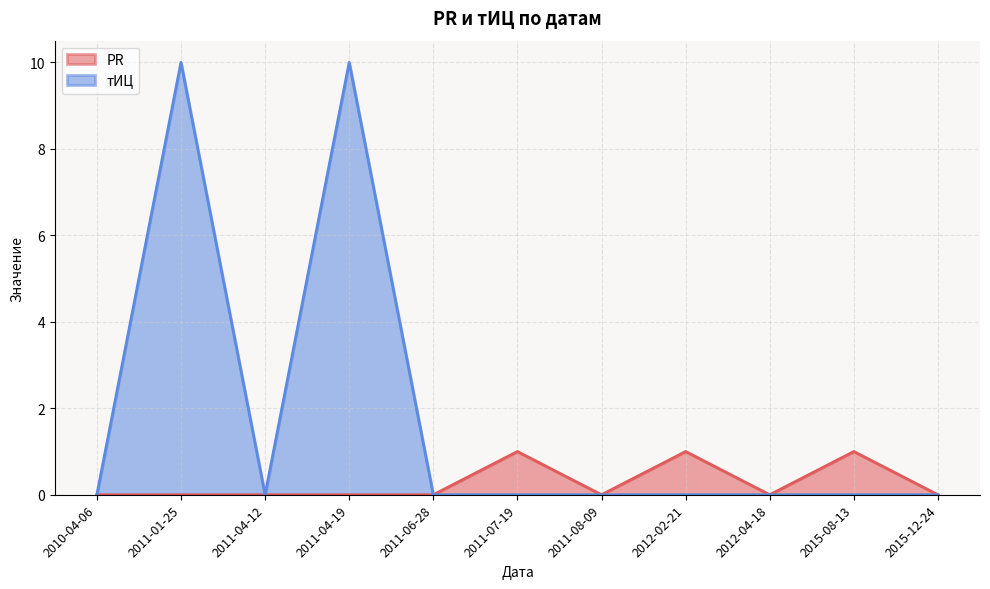

Reading right to left, transcribe all the data shown in this chart.

PR: 2015-12-24=0	2015-08-13=1	2012-04-18=0	2012-02-21=1	2011-08-09=0	2011-07-19=1	2011-06-28=0	2011-04-19=0	2011-04-12=0	2011-01-25=0	2010-04-06=0
тИЦ: 2015-12-24=0	2015-08-13=0	2012-04-18=0	2012-02-21=0	2011-08-09=0	2011-07-19=0	2011-06-28=0	2011-04-19=10	2011-04-12=0	2011-01-25=10	2010-04-06=0